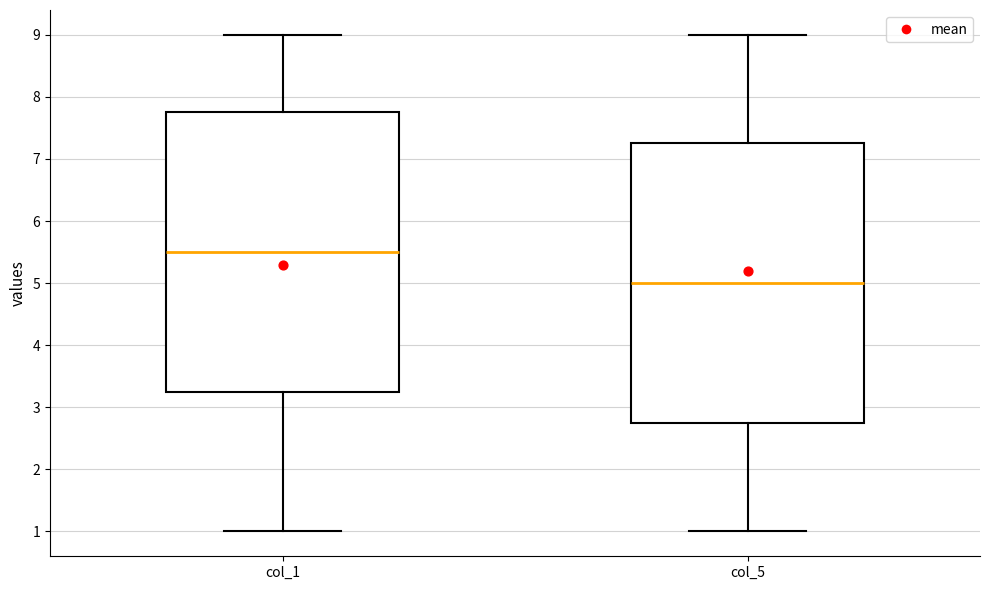

Where does the lower whisker of the box for col_1 end on the y-axis? The values are not printed on the chart, so give them approximately, as read against the axis.

1.0